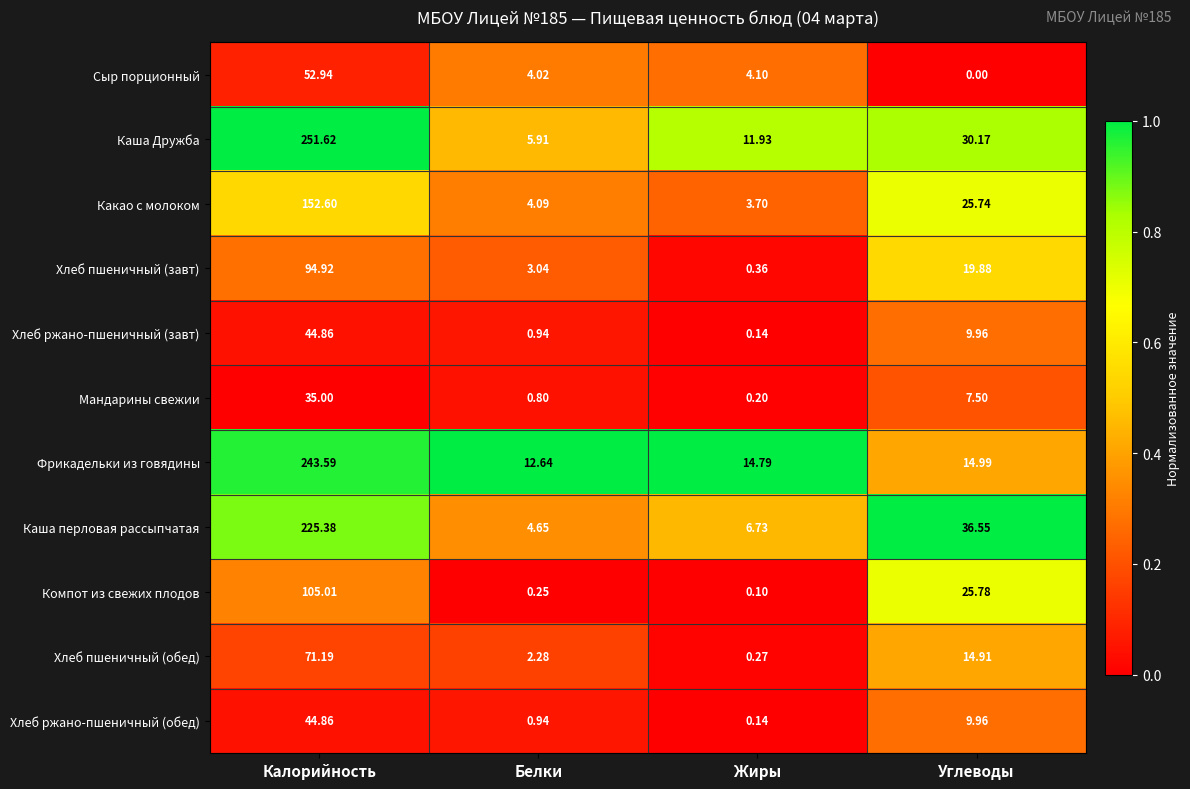

At which label does Каша перловая рассыпчатая first exceed 36?

Калорийность